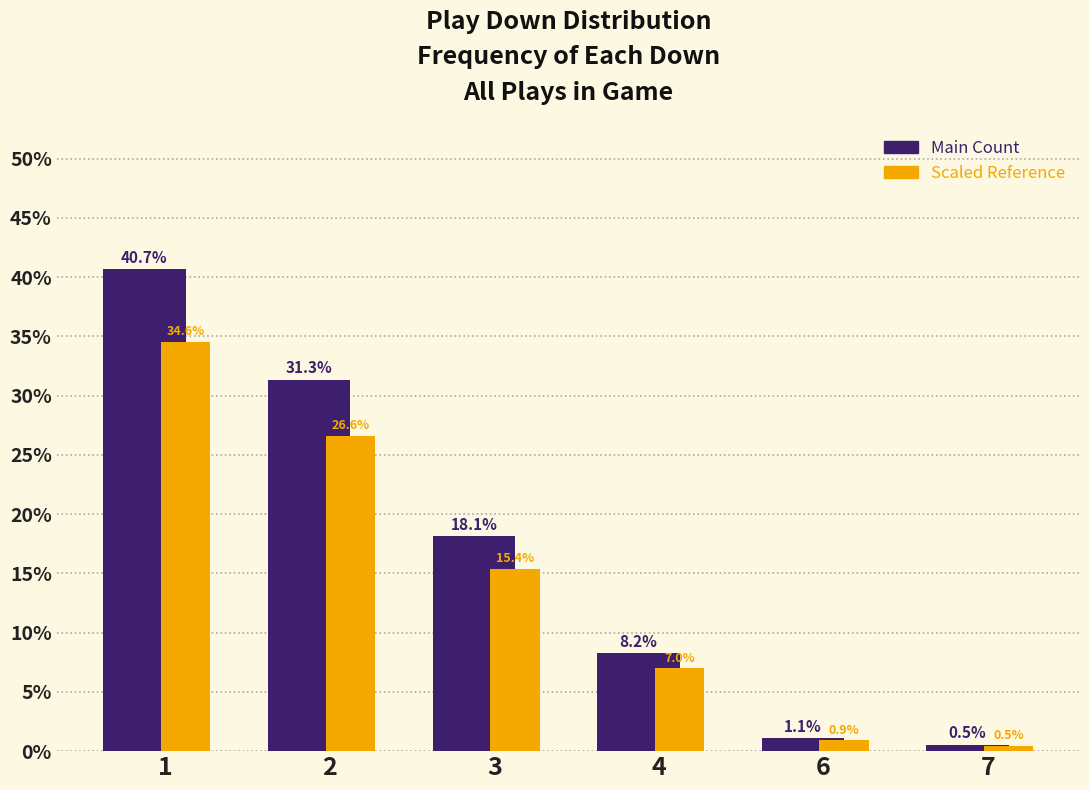

Which label corresponds to the smallest value in the chart?

7